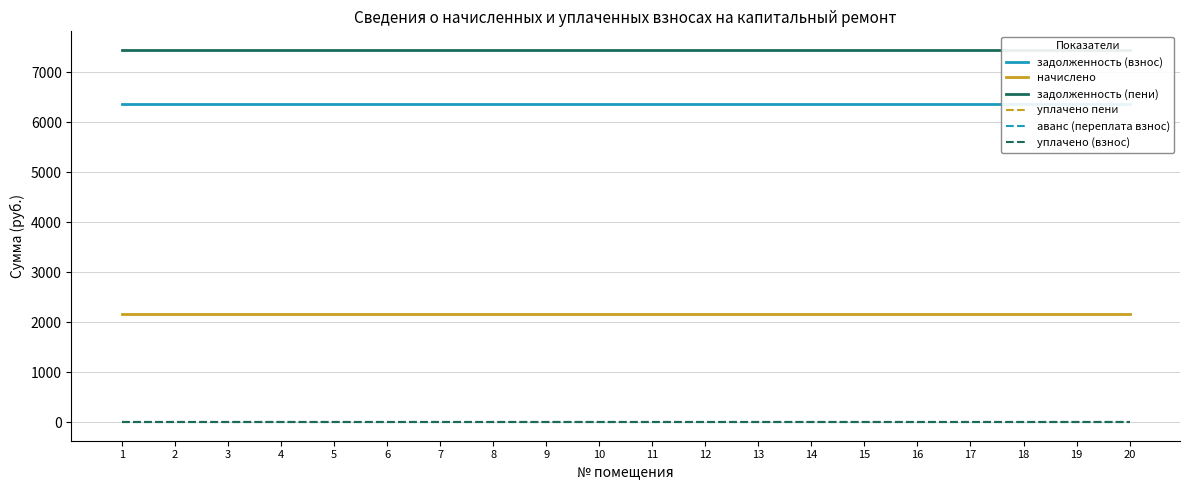

Which category has the lowest value across all series?

1